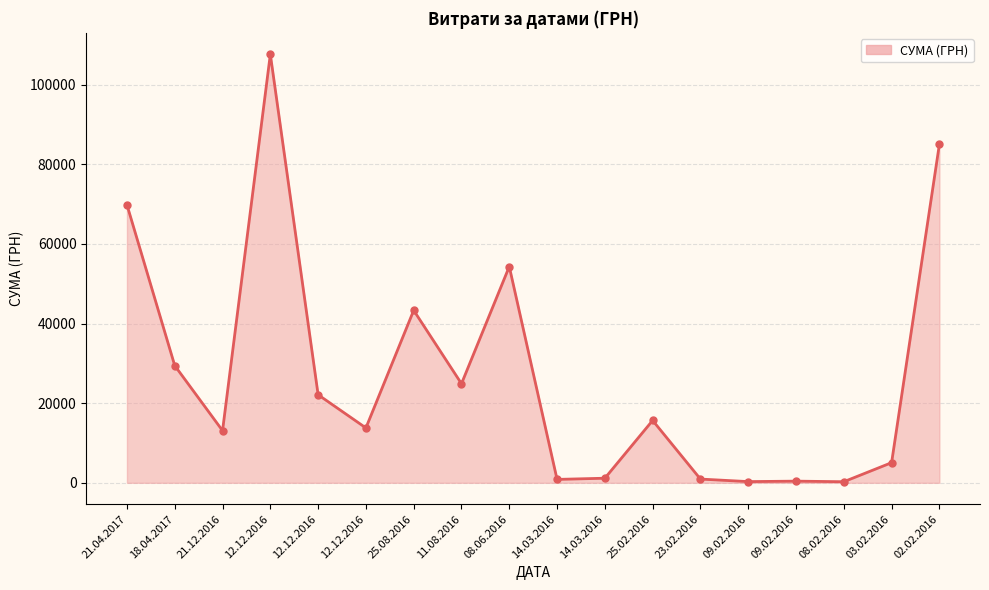

What value does the data have at 11.08.2016?

24897.0